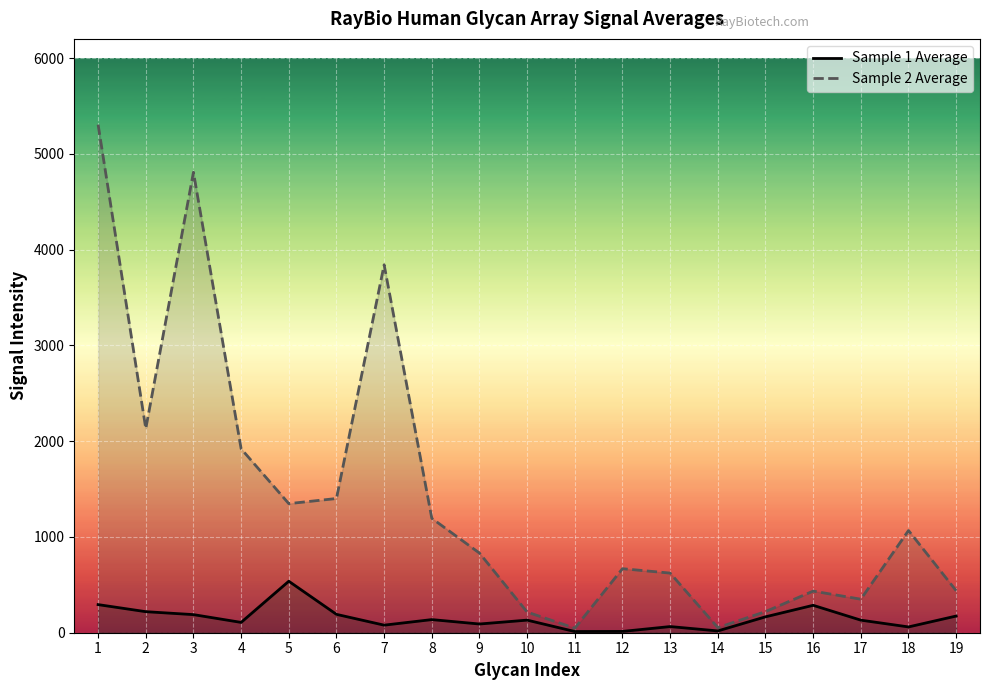

True or false: Sample 1 Average and Sample 2 Average cross at least once.

False